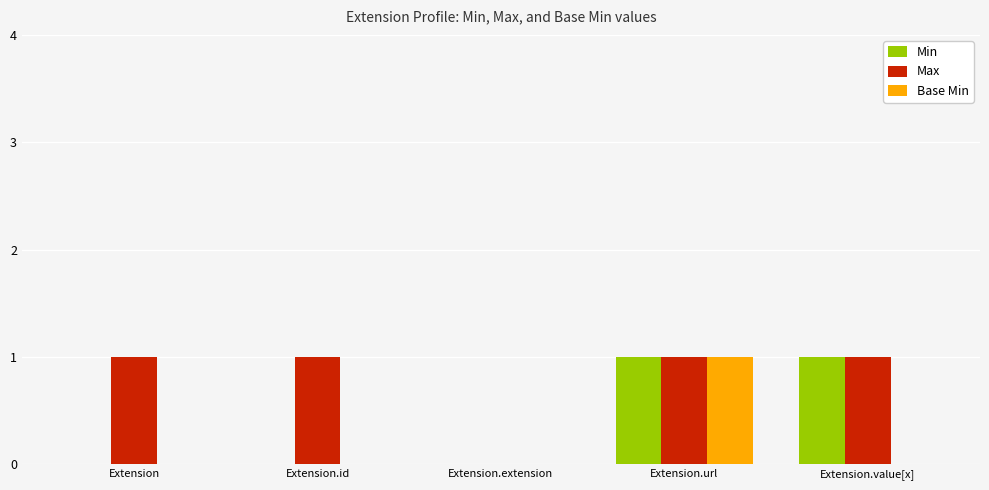

At which category is the sum across all series the highest?

Extension.url